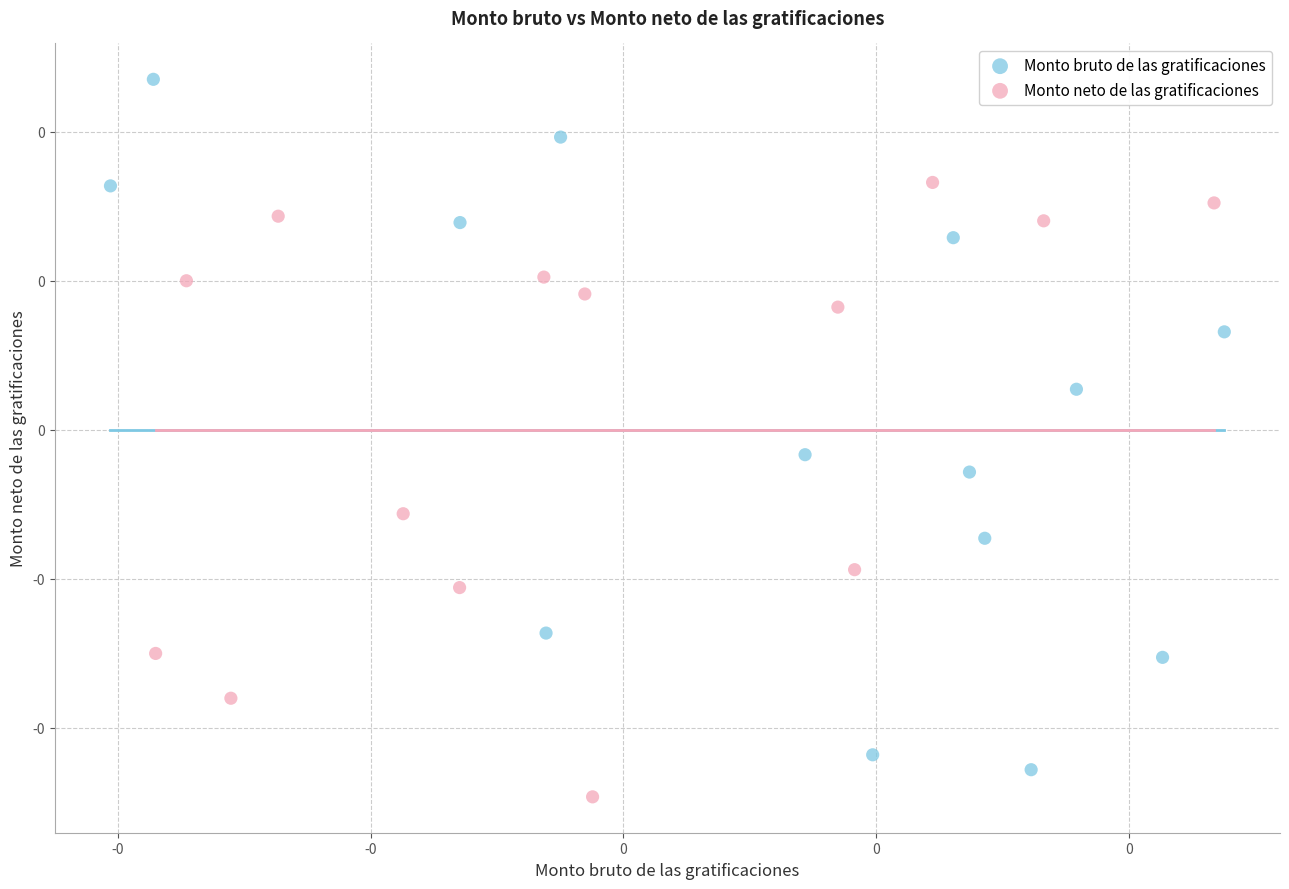

What are all the series names shown in the legend?

Monto bruto de las gratificaciones, Monto neto de las gratificaciones